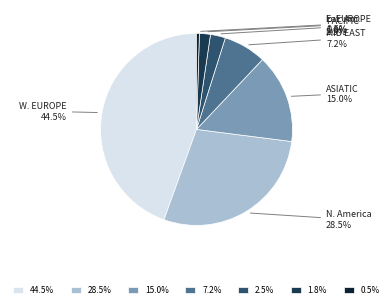

Is there a majority slice in this chart?

No